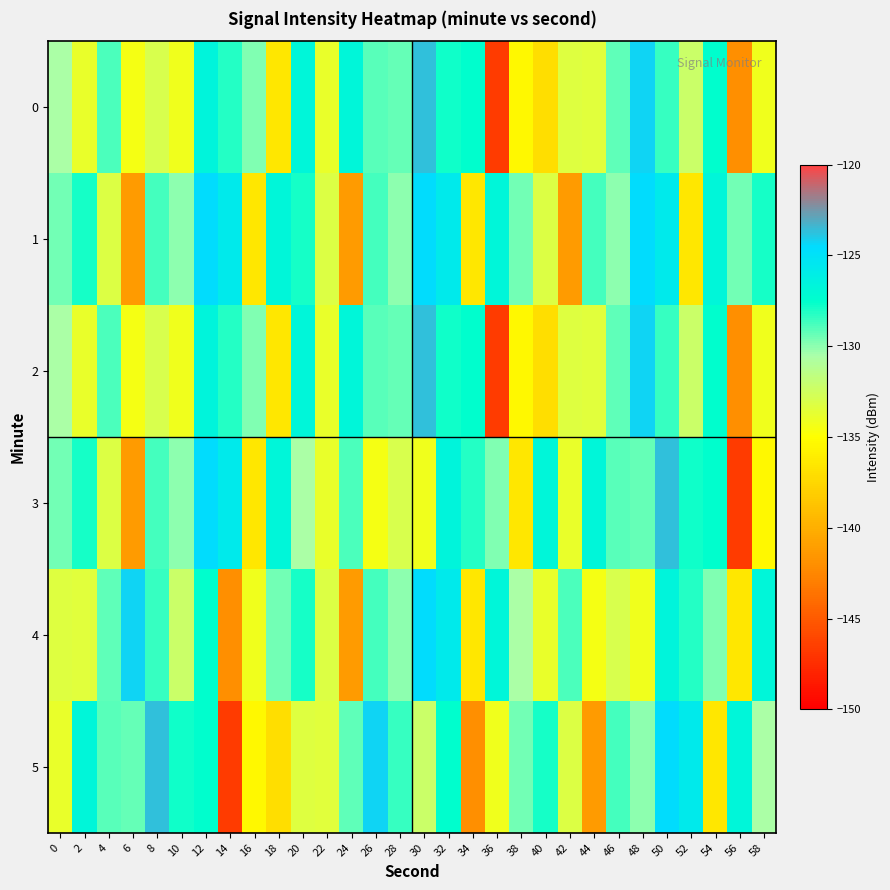

What is the difference between the highest and lowest values at 26?

10.2